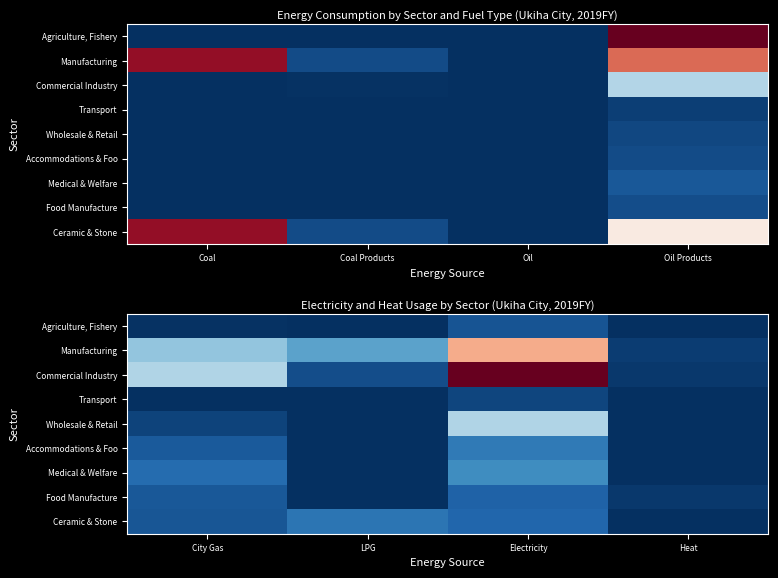

True or false: Transport has a value of 8.3 at Electricity.

False